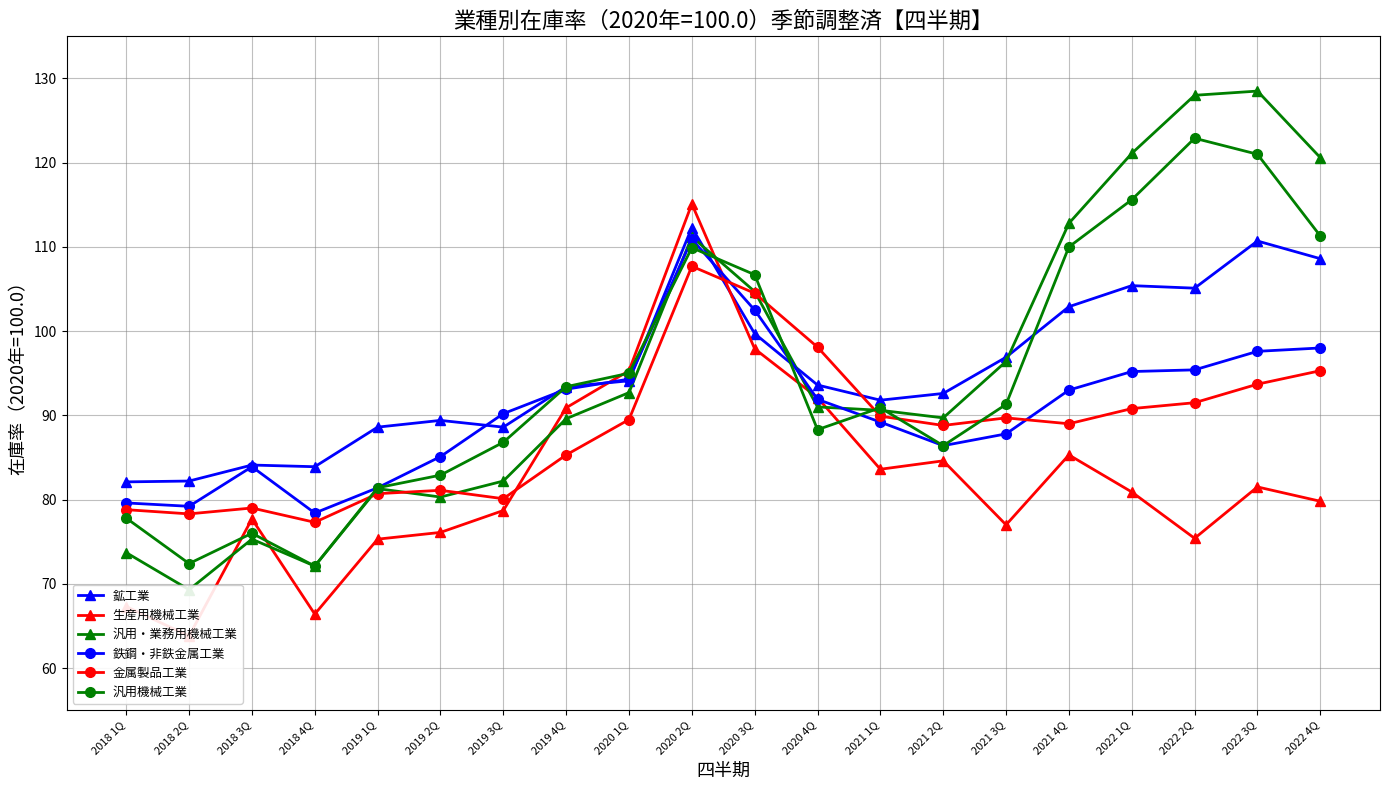

At 2020 3Q, list the series in order from largest to smallest.

汎用機械工業, 汎用・業務用機械工業, 金属製品工業, 鉄鋼・非鉄金属工業, 鉱工業, 生産用機械工業